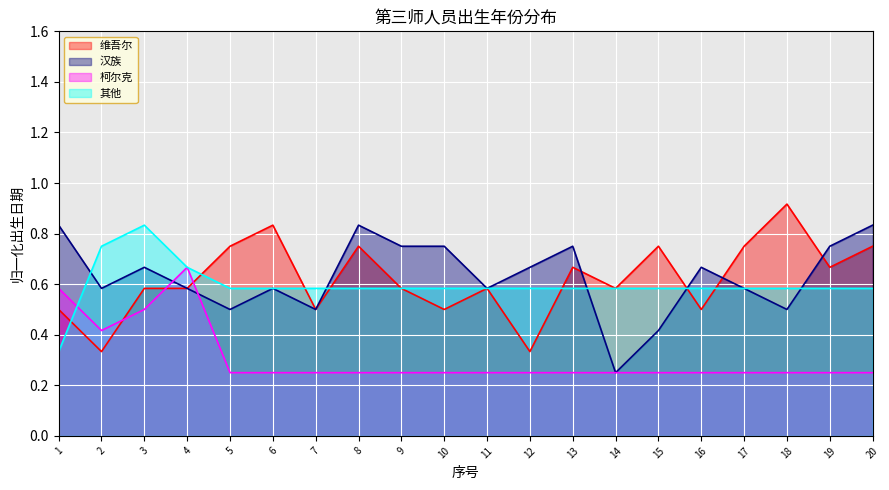

Which series has the largest range (max minus min)?

汉族